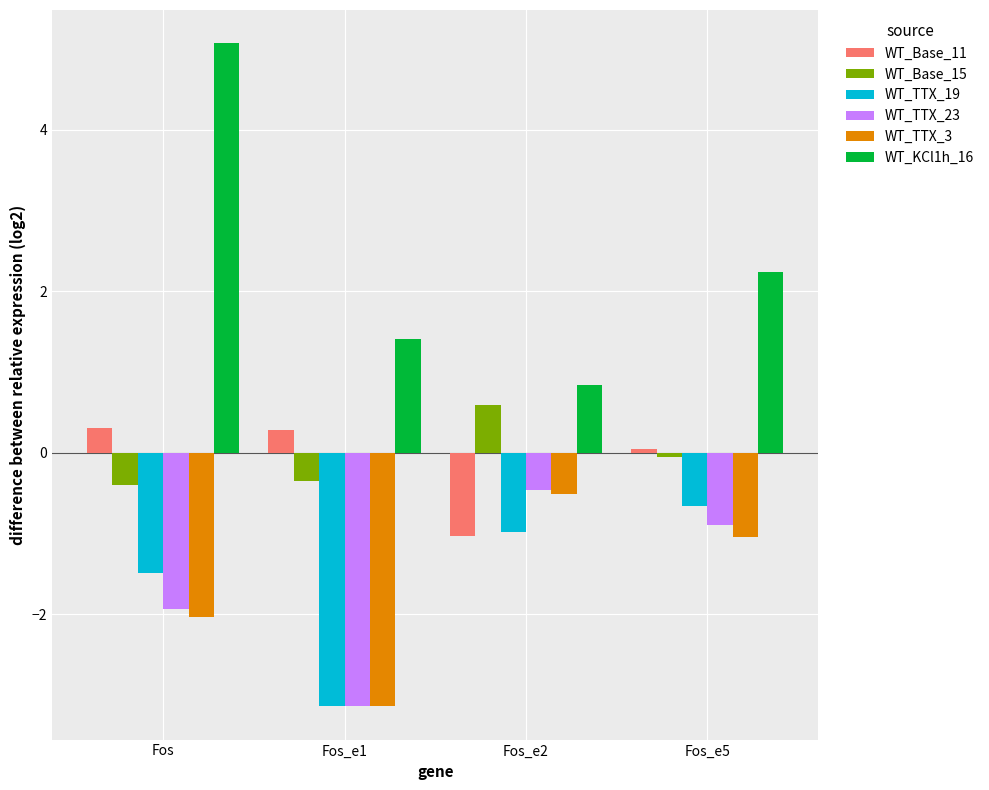

What is the value of the WT_KCl1h_16 bar at the 1st from the left?

5.1